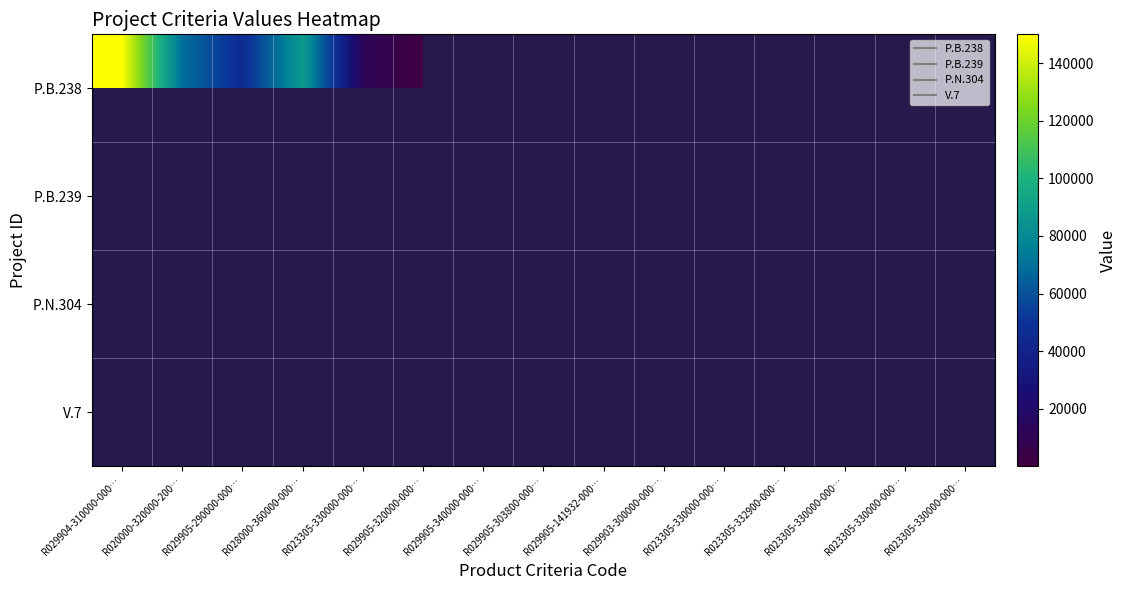

Which label corresponds to the largest value in the chart?

R029904-310000-000…